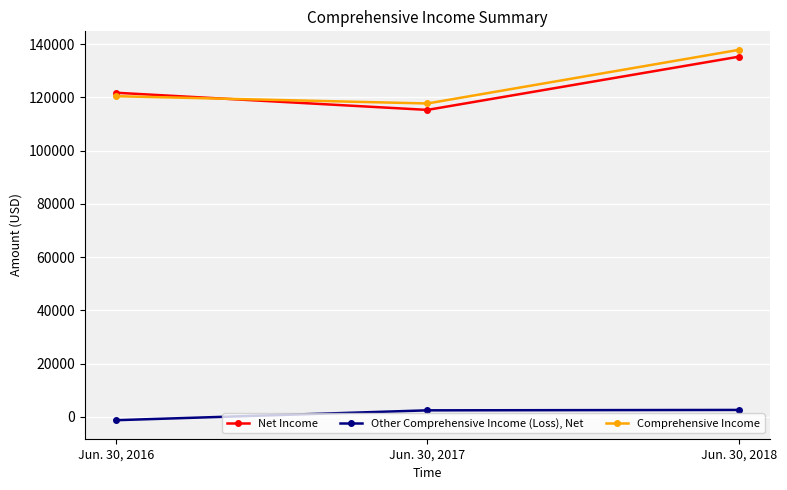

The value of Net Income at Jun. 30, 2018 is 197149. True or false?

False